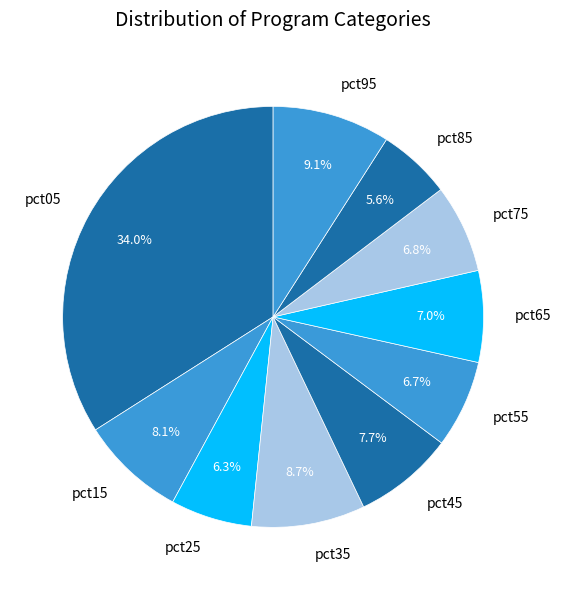

Which slice is the largest?

pct05